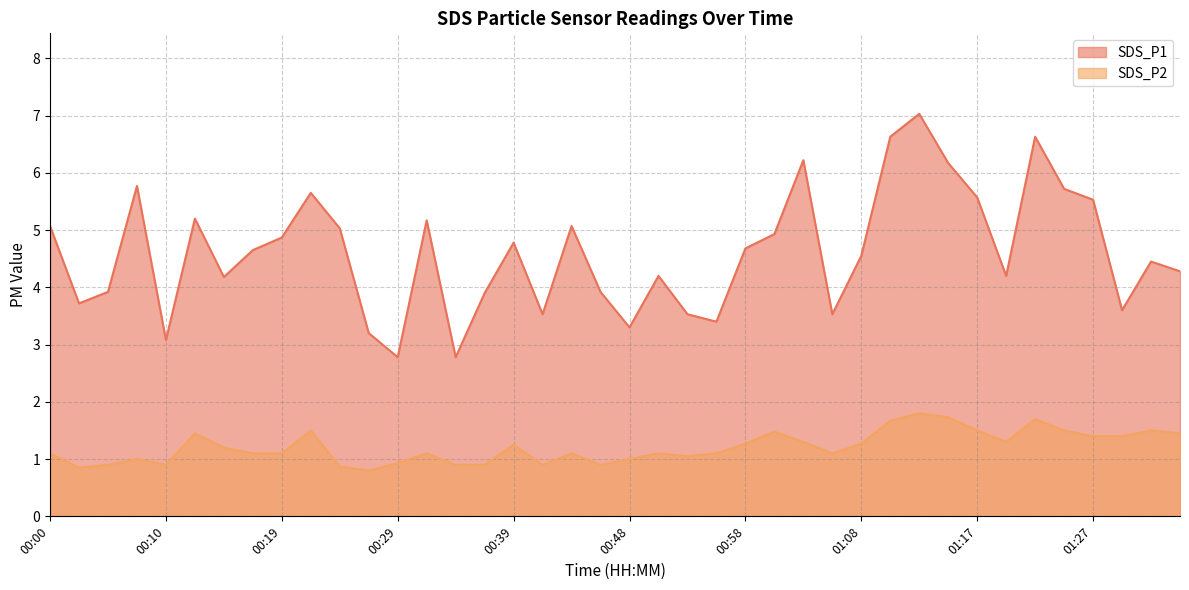

What position from the right is 00:17?

33